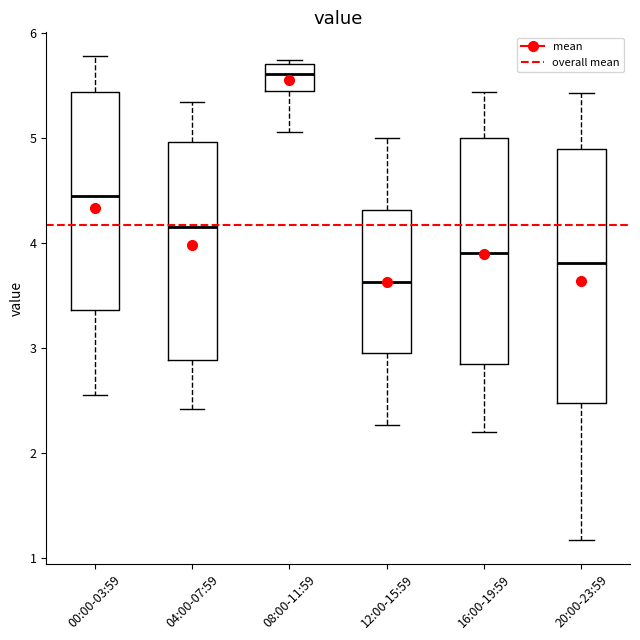

Where does the upper whisker of the box for 16:00-19:59 end on the y-axis? The values are not printed on the chart, so give them approximately, as read against the axis.

5.4